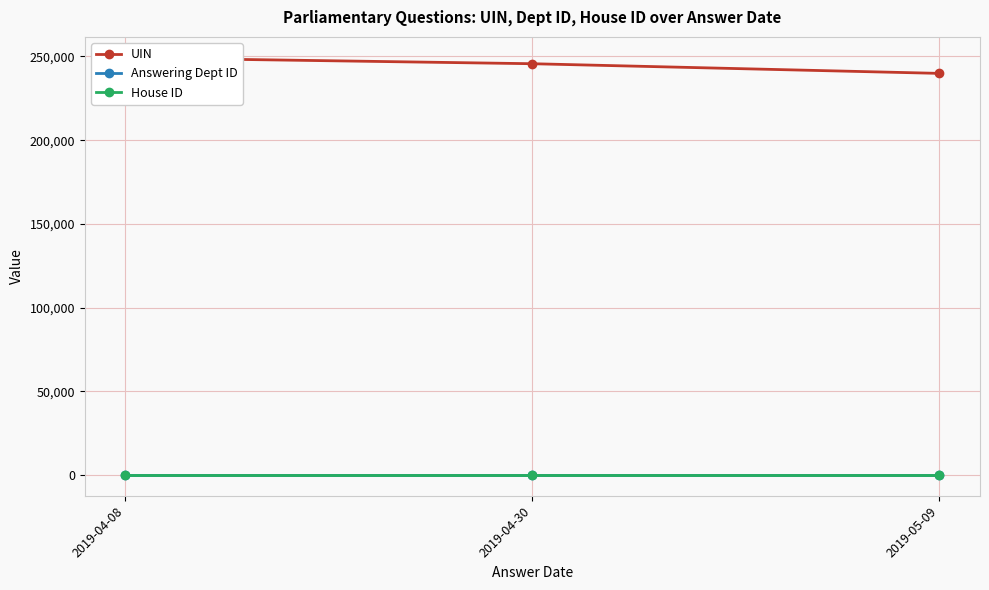

What is the value of the Answering Dept ID point at the 3rd from the left?

60